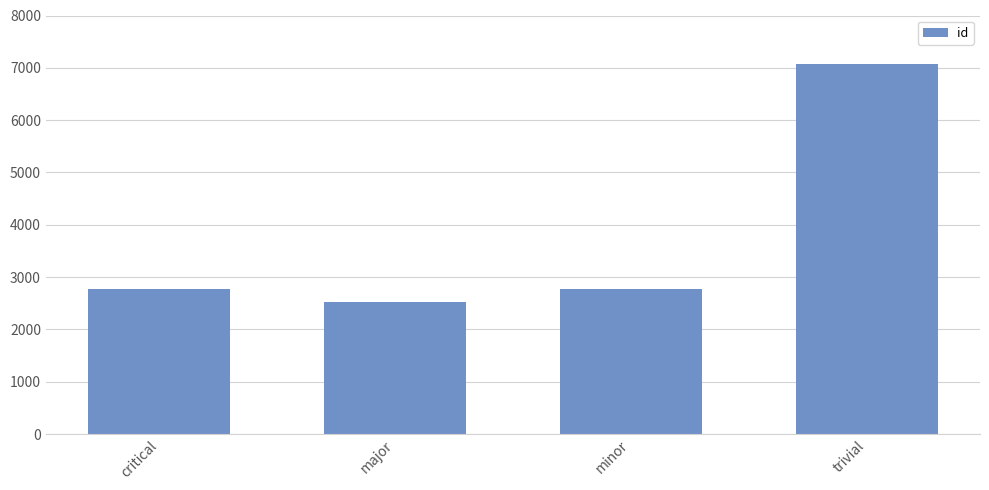

What is the value of the 4th bar from the left?

7065